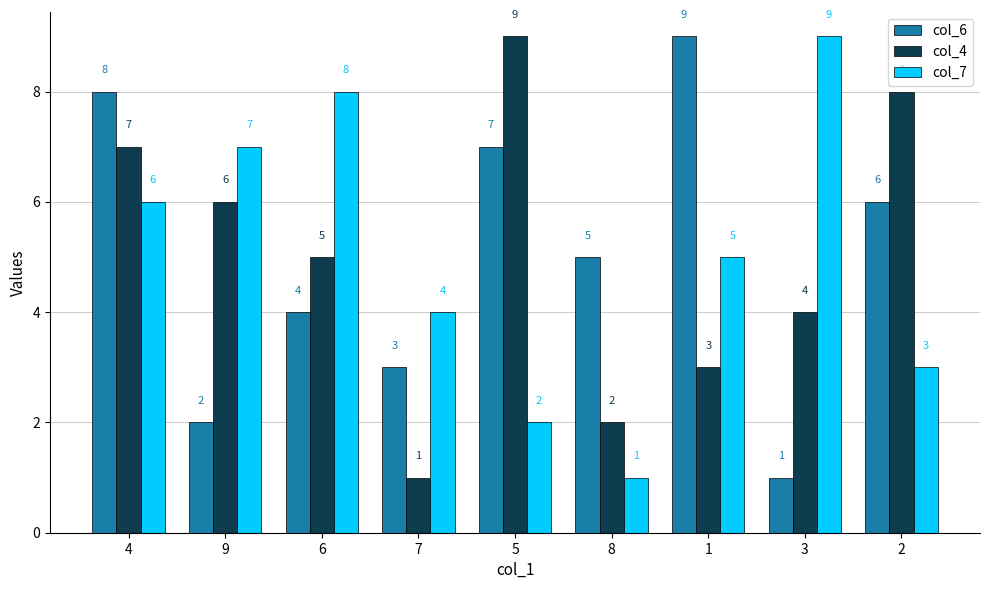

What is the difference between the highest and lowest values at 1?

6